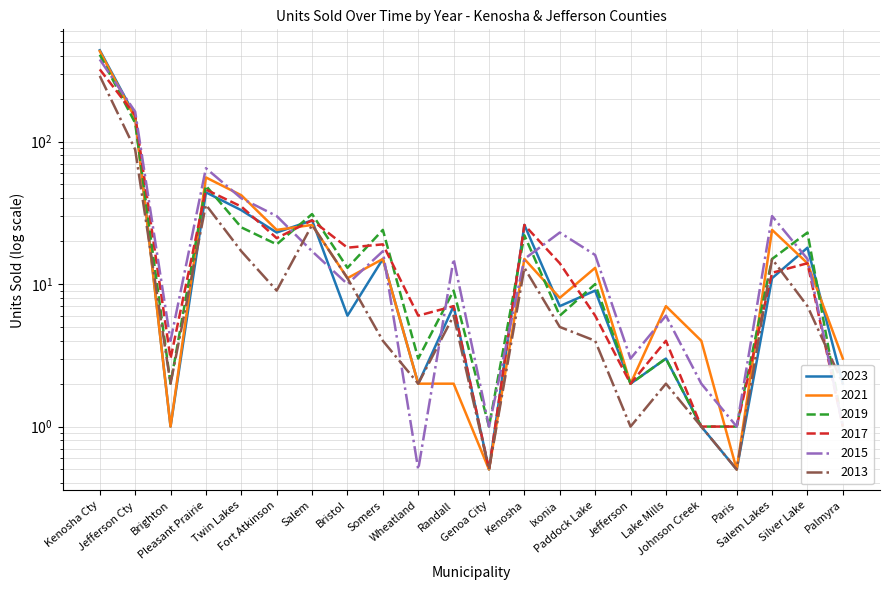

Reading left to right, list all the values displayed in this chart.

2023: 437.0	151.0	1.0	44.0	33.0	23.0	28.0	6.0	15.0	2.0	7.0	0.5	26.0	7.0	9.0	2.0	3.0	1.0	0.5	11.0	18.0	2.0
2021: 431.0	146.0	1.0	56.0	42.0	24.0	26.0	11.0	15.0	2.0	2.0	0.5	15.0	8.0	13.0	2.0	7.0	4.0	0.5	24.0	14.0	3.0
2019: 407.0	135.0	2.0	49.0	25.0	19.0	31.0	13.0	24.0	3.0	9.0	1.0	22.0	6.0	10.0	2.0	3.0	1.0	1.0	15.0	23.0	1.0
2017: 321.0	153.0	3.0	46.0	35.0	21.0	28.0	18.0	19.0	6.0	7.0	0.5	26.0	14.0	6.0	2.0	4.0	1.0	1.0	12.0	14.0	1.0
2015: 377.0	162.0	4.0	65.0	40.0	30.0	17.0	10.0	17.0	0.5	15.0	1.0	15.0	23.0	16.0	3.0	6.0	2.0	1.0	30.0	15.0	1.0
2013: 289.0	88.0	2.0	36.0	17.0	9.0	26.0	11.0	4.0	2.0	6.0	0.5	13.0	5.0	4.0	1.0	2.0	1.0	0.5	15.0	7.0	2.0